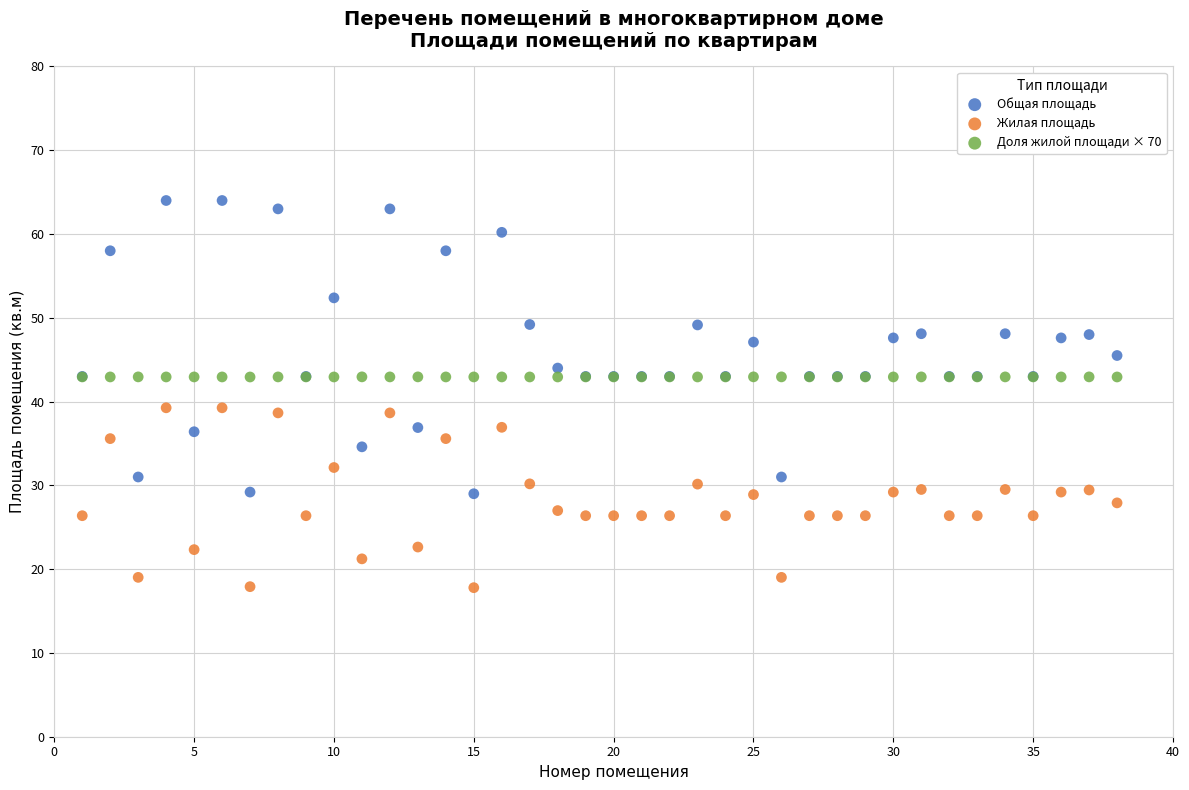

What are all the series names shown in the legend?

Общая площадь, Жилая площадь, Доля жилой площади × 70